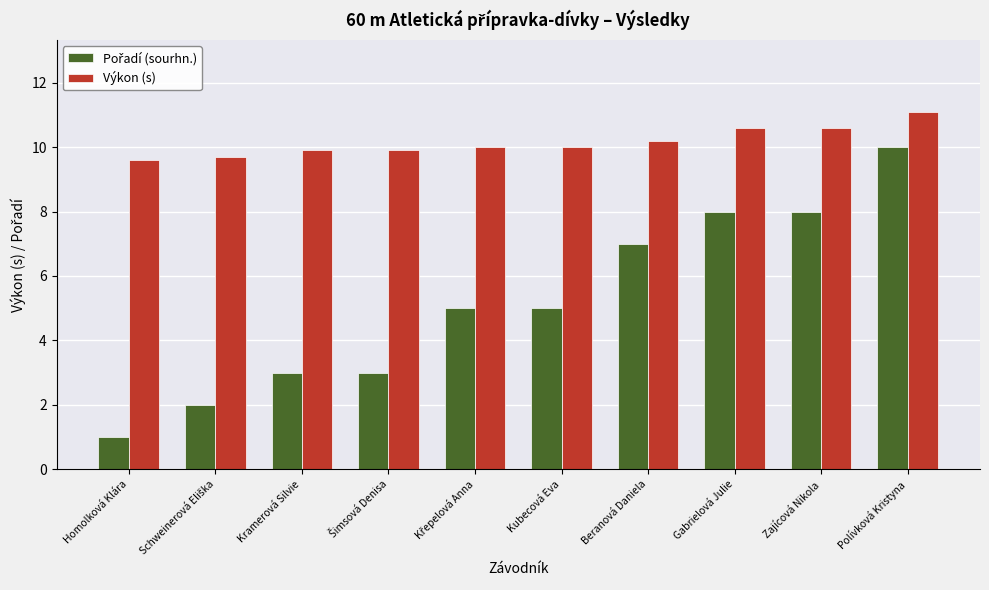

What is the minimum value for Výkon (s)?

9.6